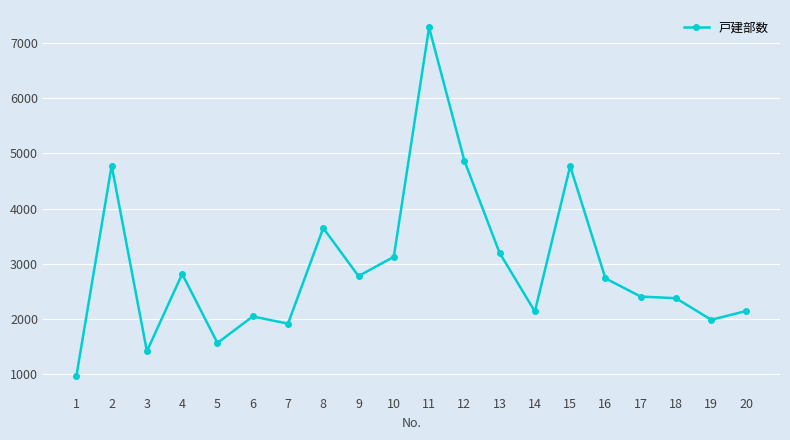

What is the change in value from 2 to 14?

-2640